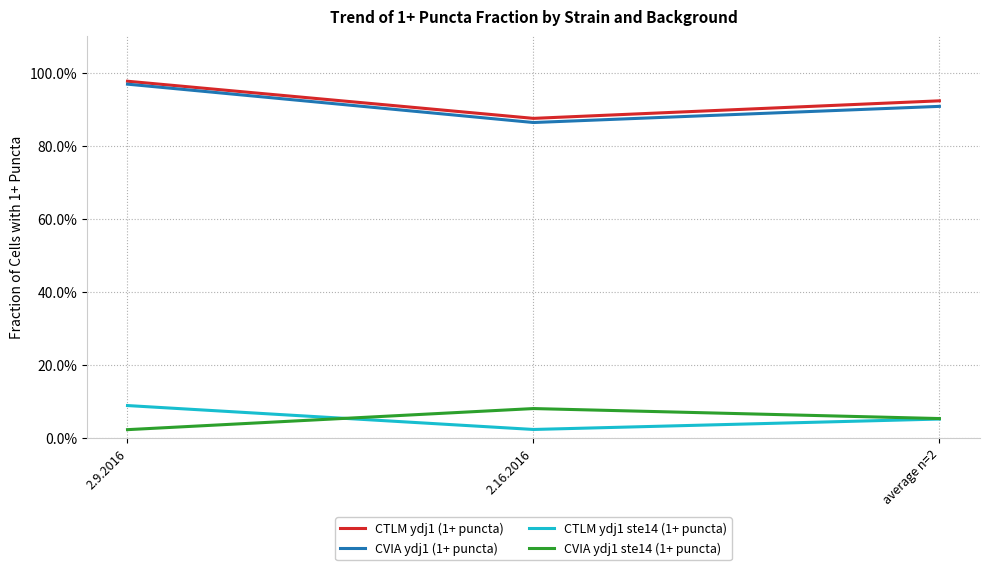

Is this an area chart (filled region under the line)?

No